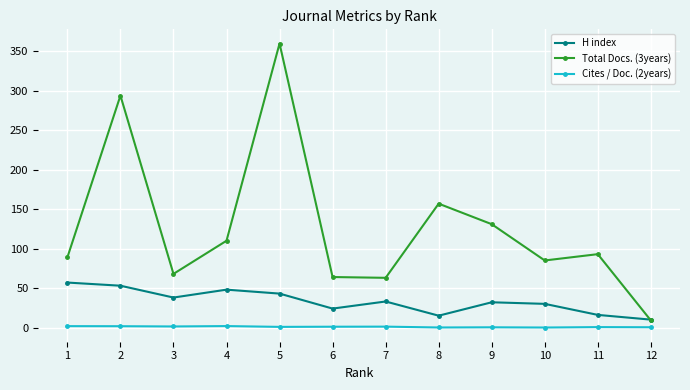

What are all the series names shown in the legend?

H index, Total Docs. (3years), Cites / Doc. (2years)